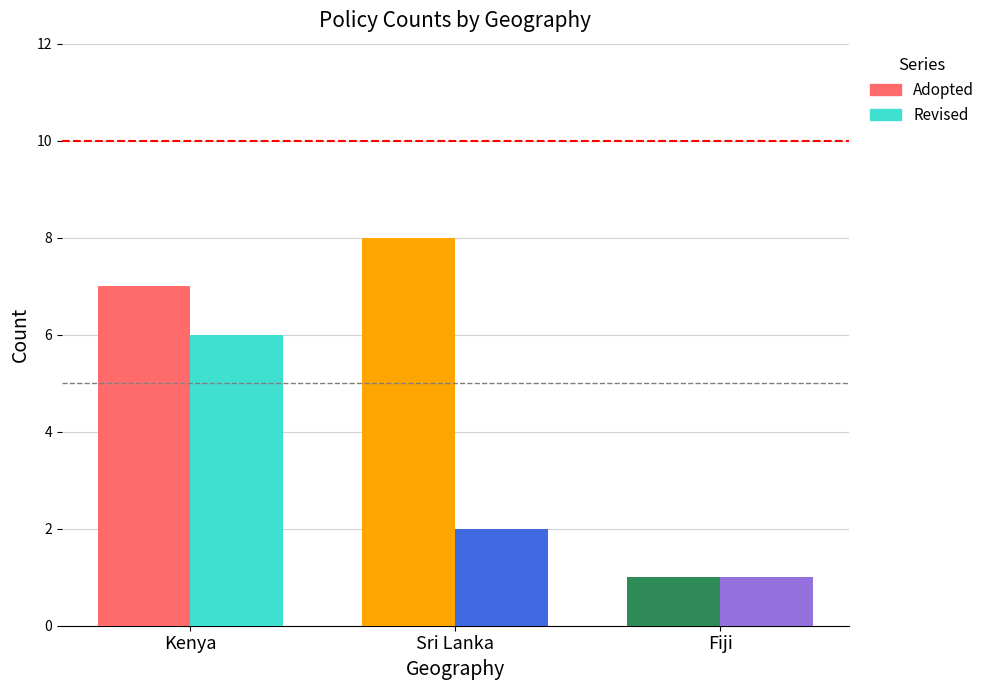

What value does the Adopted series have at Fiji?

1